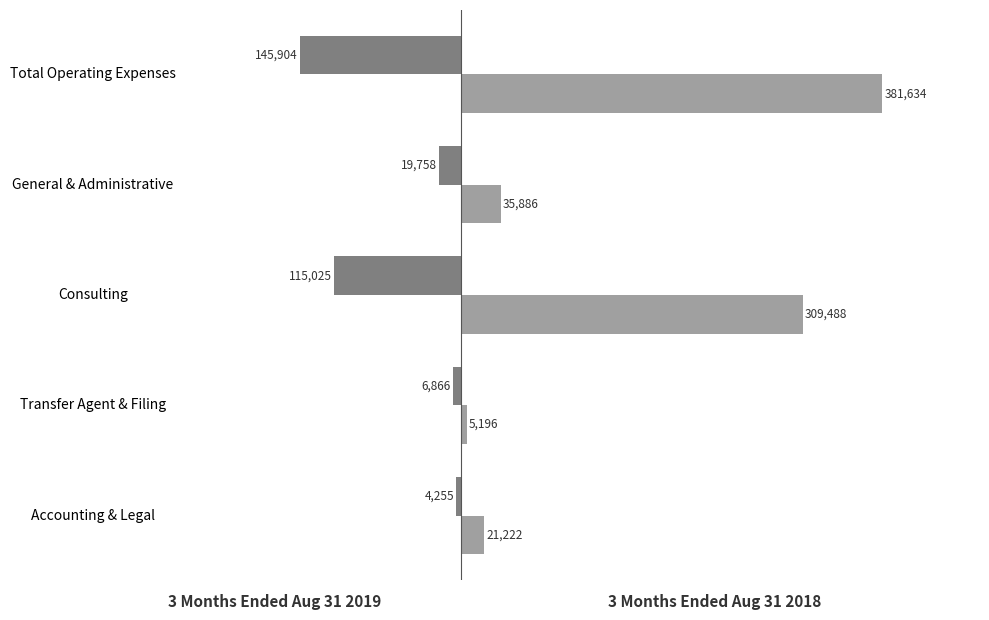

Which label corresponds to the smallest value in the chart?

Total Operating Expenses